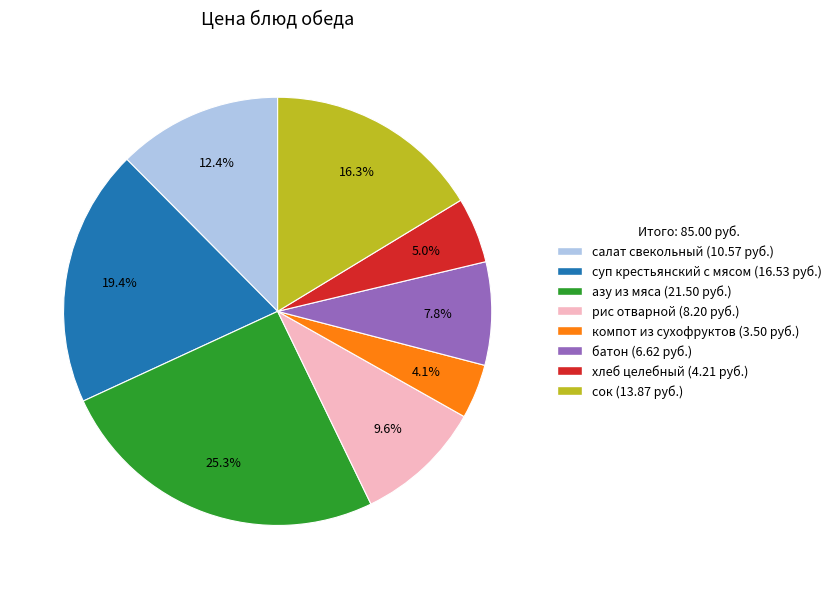

What is the ratio of the value at сок to the value at компот из сухофруктов?

4.0